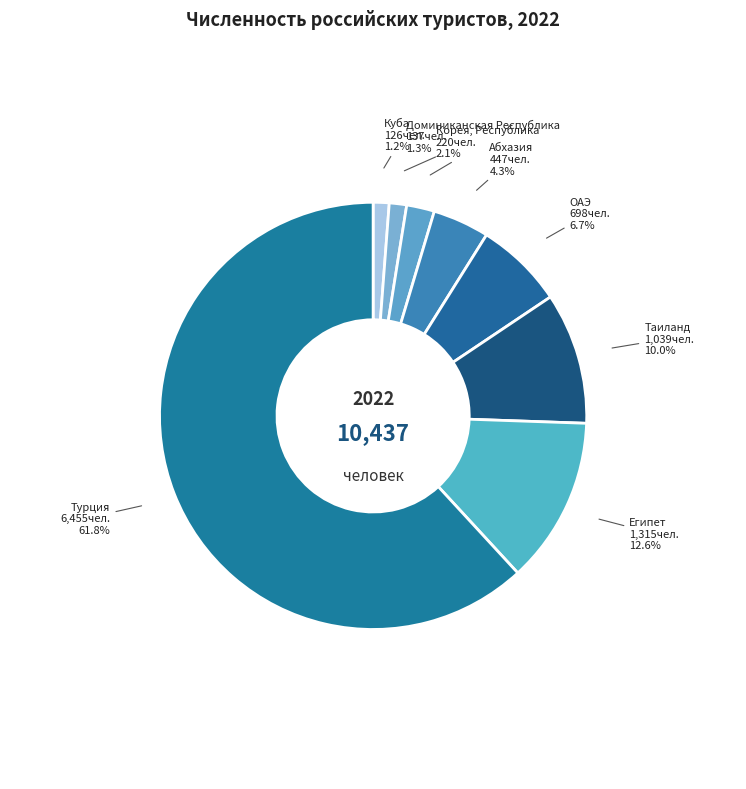

What is the largest slice in the pie chart?

Турция